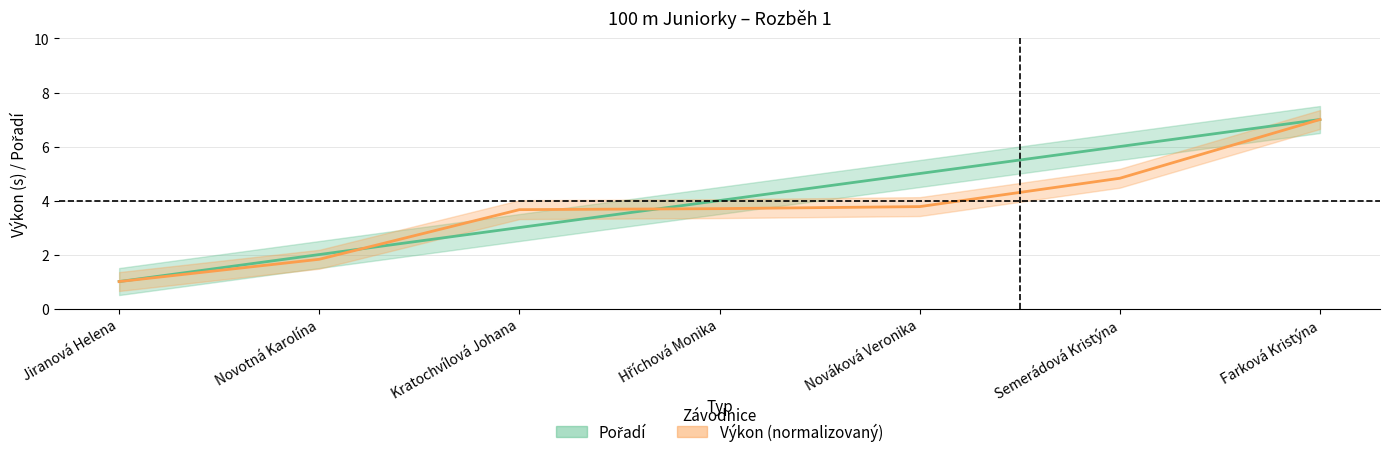

What is the total value across all series at Semerádová Kristýna?

10.8